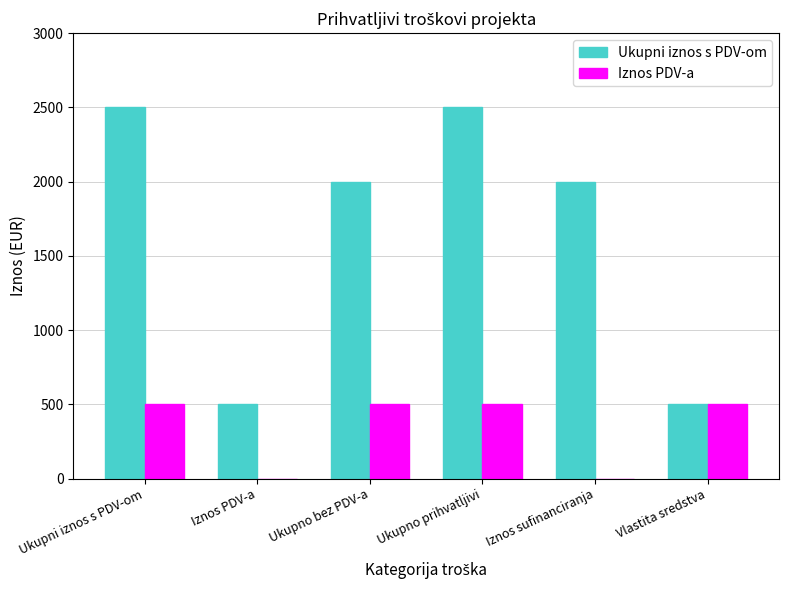

Which series has the largest total across all categories?

Ukupni iznos s PDV-om